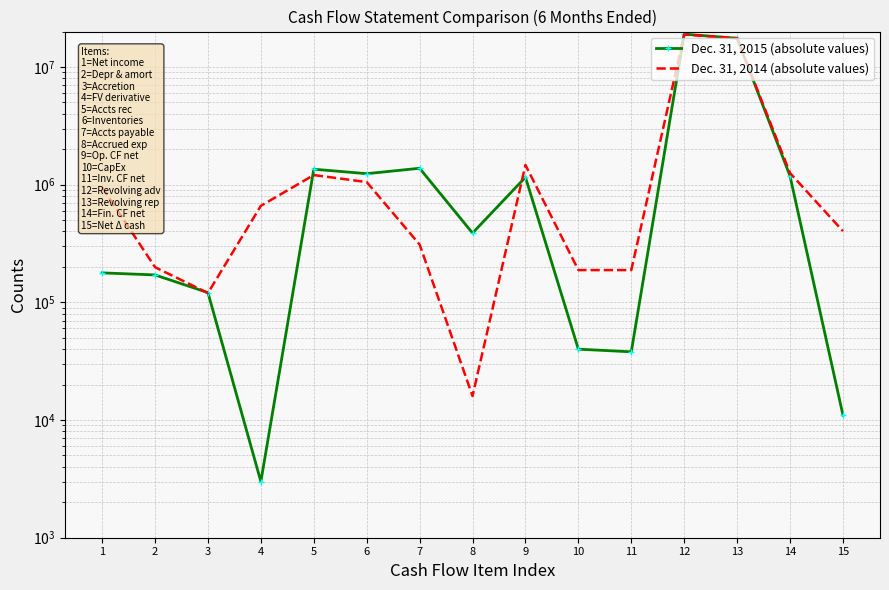

What is the value of the Dec. 31, 2014 (absolute values) point at the 2nd from the left?

199000